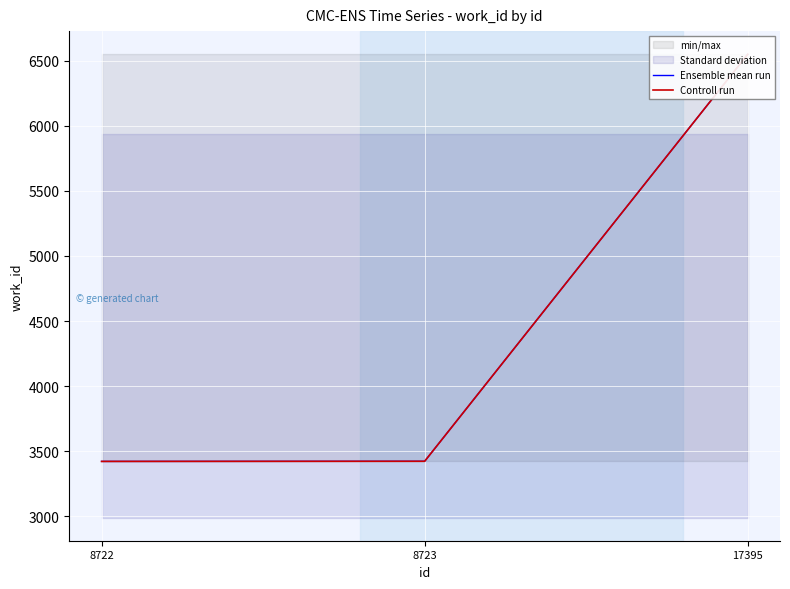

What is the sum of the Controll run values at 17395 and 8723?

9972